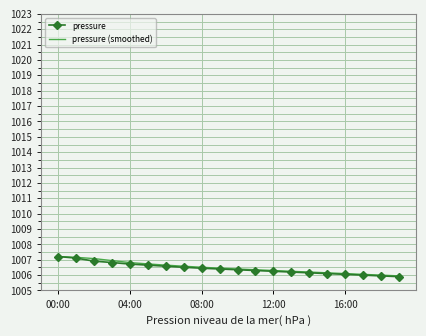

What is the average value of the pressure (smoothed) series?

1006.5